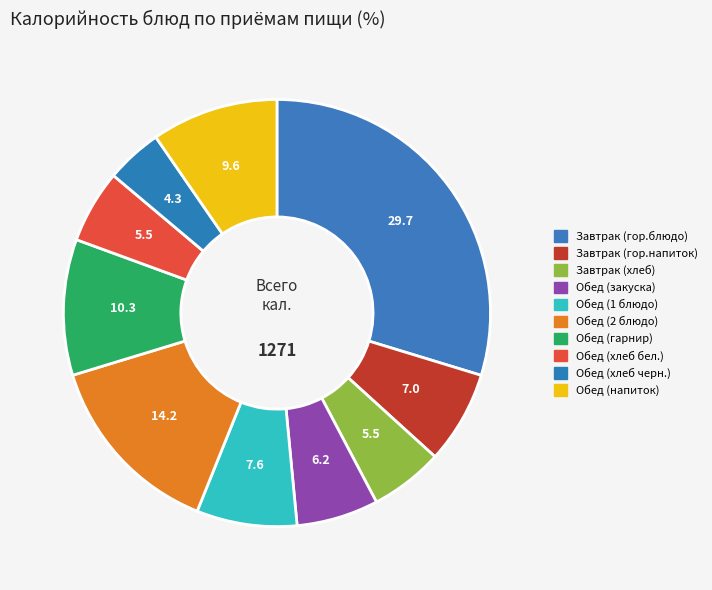

Count the number of slices in the pie.

10